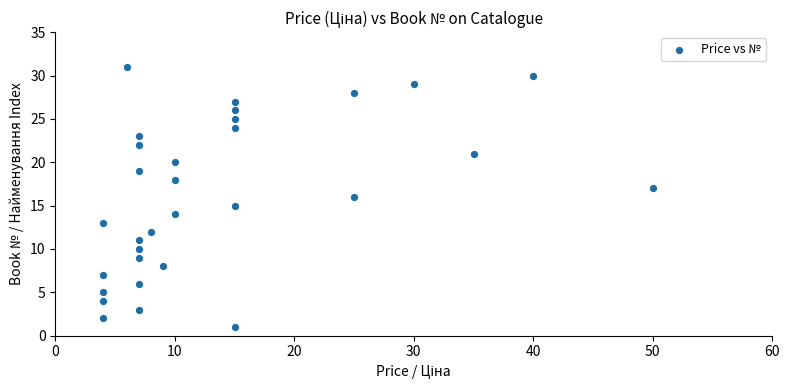

What is the range of X values (max minus min)?

46